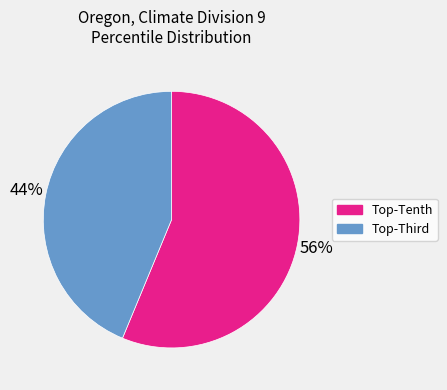

How many slices are in this pie chart?

2